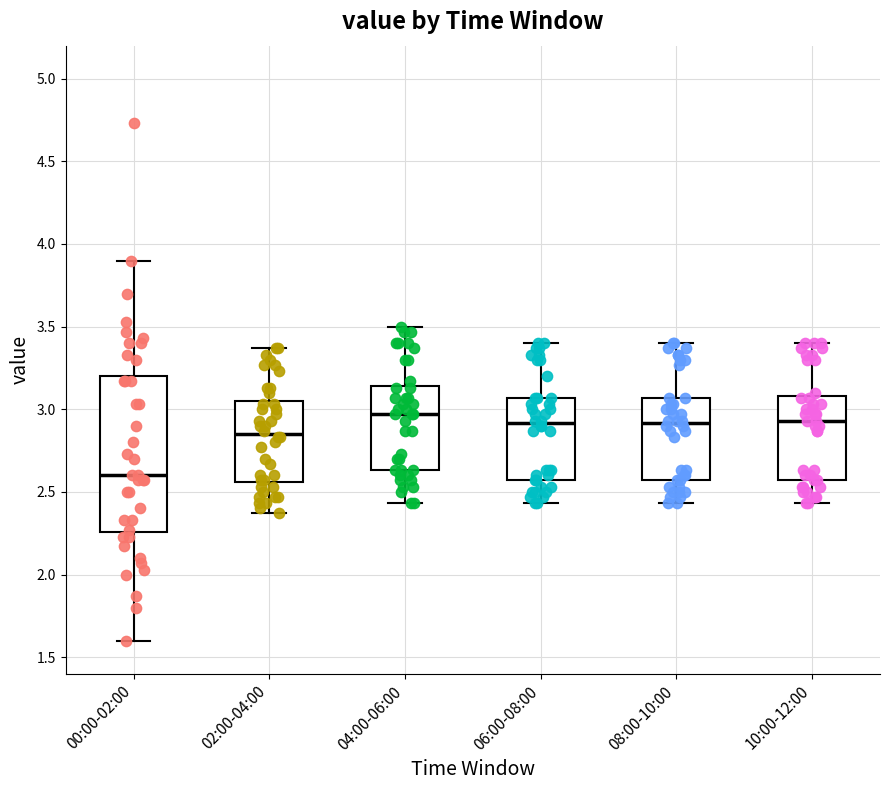

Reading left to right, transcribe this box plot: for each box, give where its median line is, the range the box spans, and where its two whiskers end, as read against the y-axis. The values are not printed on the chart, so give them approximately, as read against the axis.

00:00-02:00: median 2.60, box 2.25 to 3.20, whiskers 1.60 to 3.90
02:00-04:00: median 2.85, box 2.55 to 3.05, whiskers 2.35 to 3.35
04:00-06:00: median 2.95, box 2.65 to 3.15, whiskers 2.45 to 3.50
06:00-08:00: median 2.90, box 2.55 to 3.05, whiskers 2.45 to 3.40
08:00-10:00: median 2.90, box 2.55 to 3.05, whiskers 2.45 to 3.40
10:00-12:00: median 2.95, box 2.55 to 3.10, whiskers 2.45 to 3.40